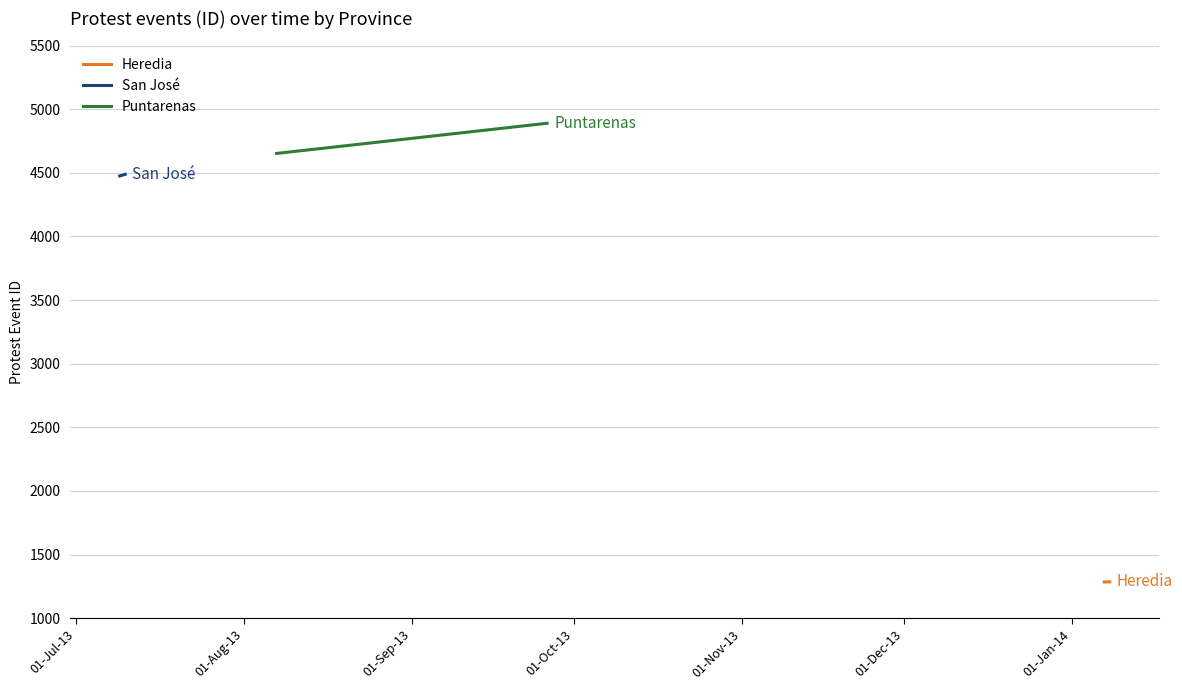

Count the San José values in the range 4475 to 4488.

2